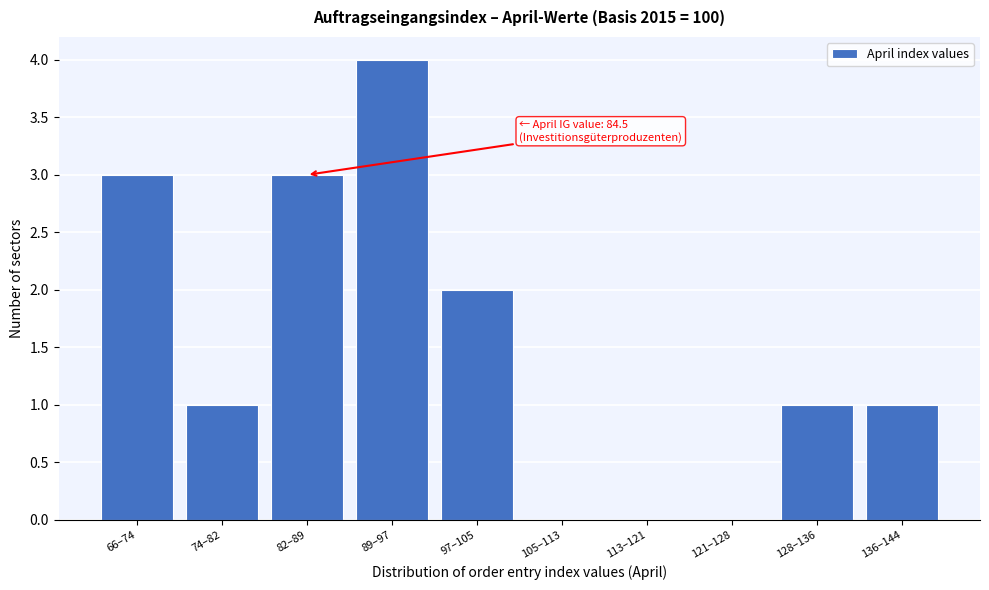

Reading left to right, list all the values displayed in this chart.

66–74=3	74–82=1	82–89=3	89–97=4	97–105=2	105–113=0	113–121=0	121–128=0	128–136=1	136–144=1